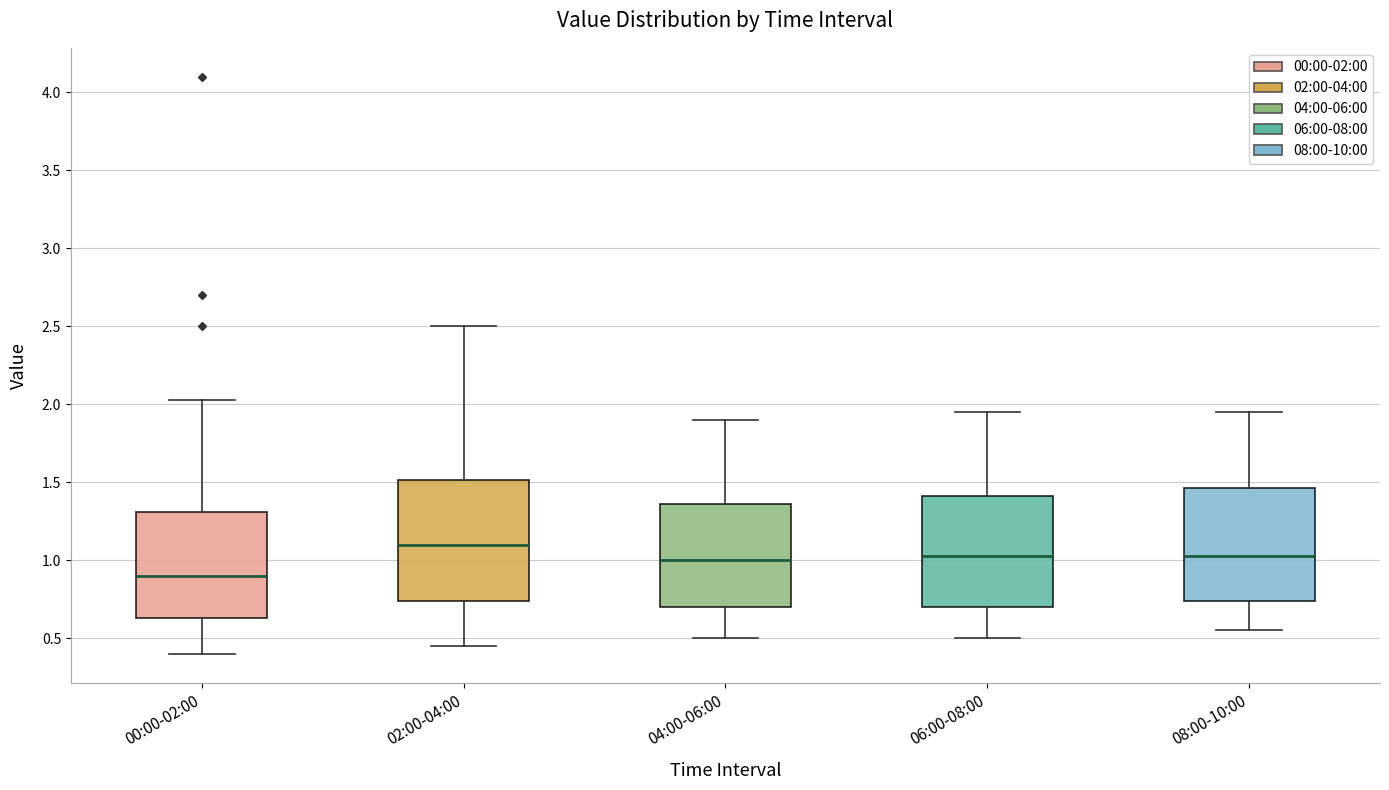

Comparing the boxes themselves (not the whiskers), which one is the tallest?

02:00-04:00